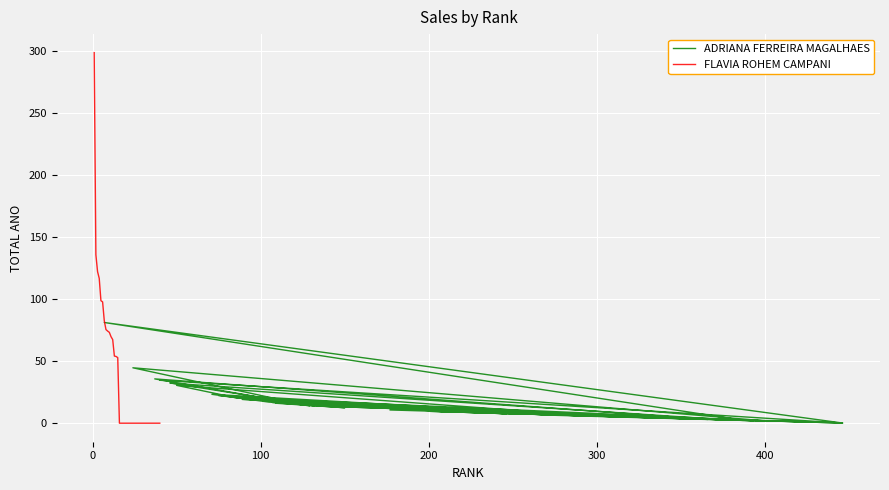

List the series in order of their overall mean, highest first.

FLAVIA ROHEM CAMPANI, ADRIANA FERREIRA MAGALHAES